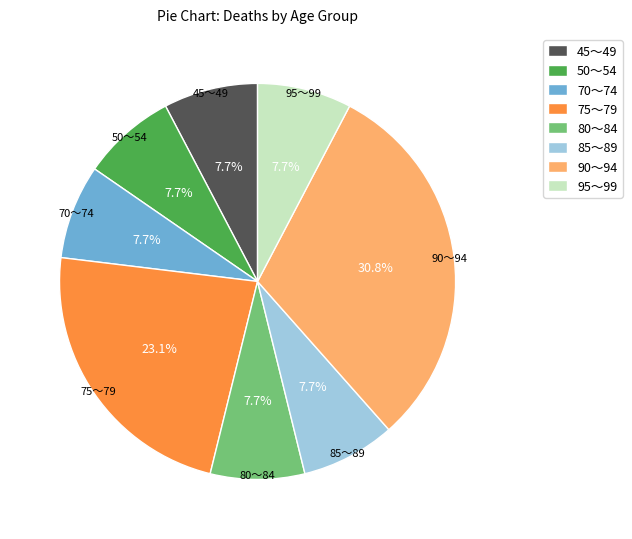

Is 70～74 the majority of the pie?

No